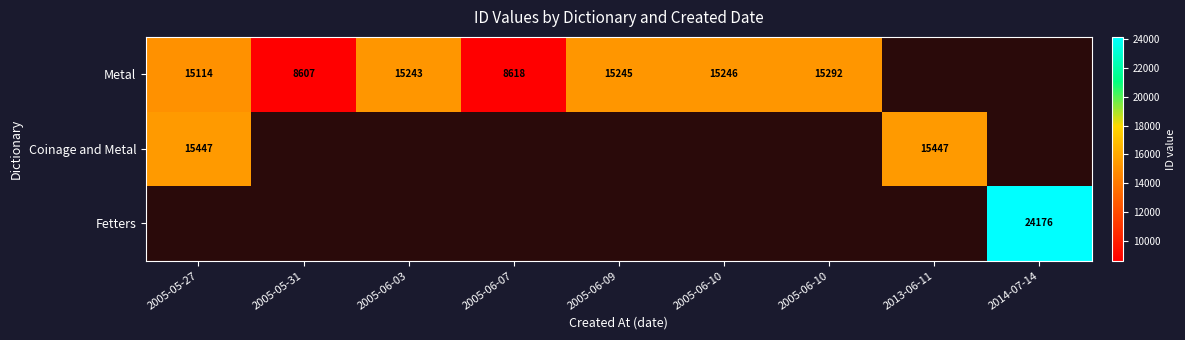

The Metal series shows 3881.6 at 2005-05-27. True or false?

False